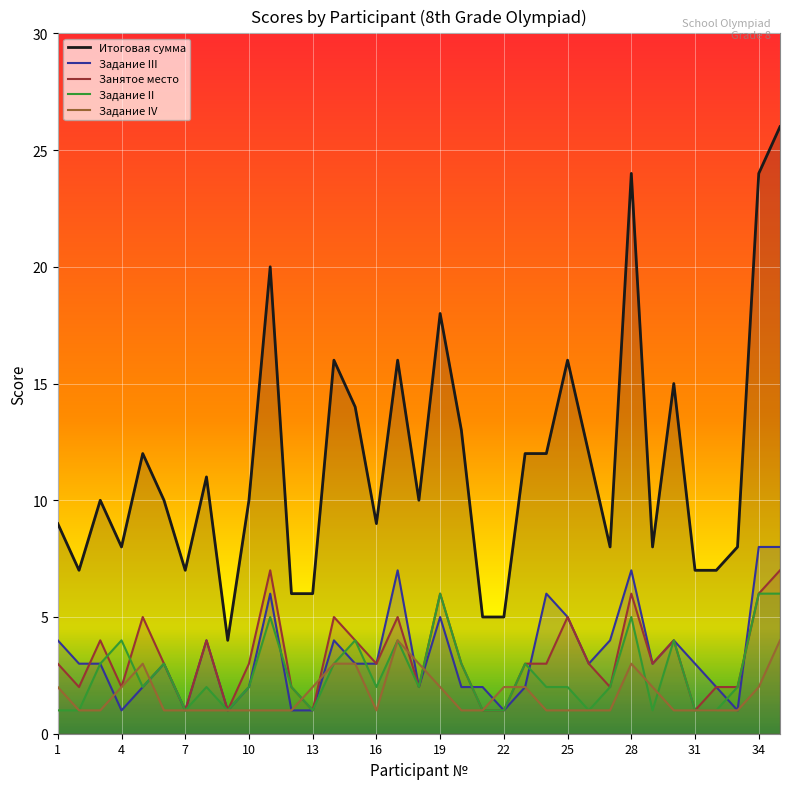

True or false: Задание III and Итоговая сумма cross at least once.

False